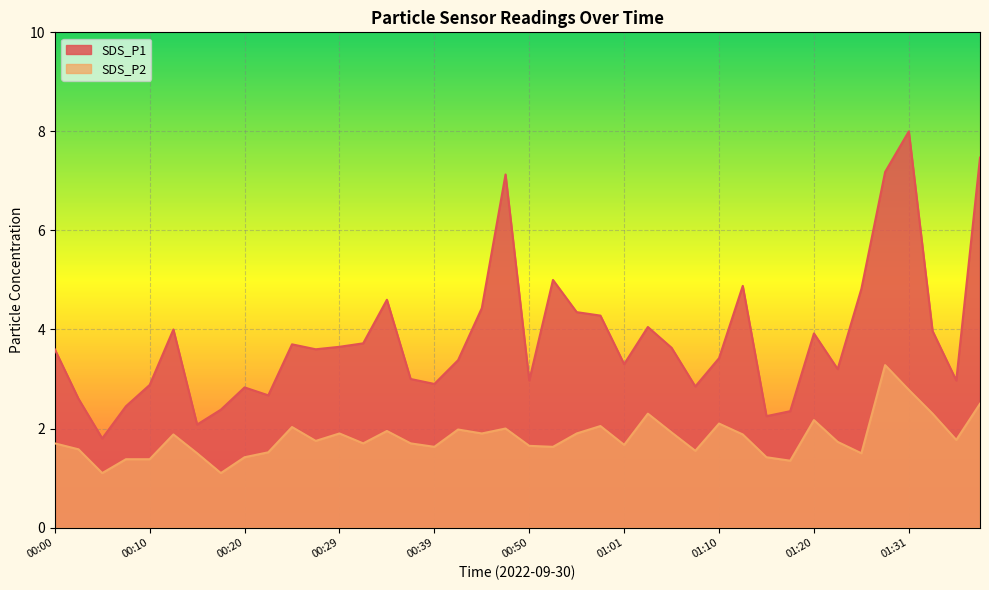

Does the chart display data point markers on the line(s)?

No